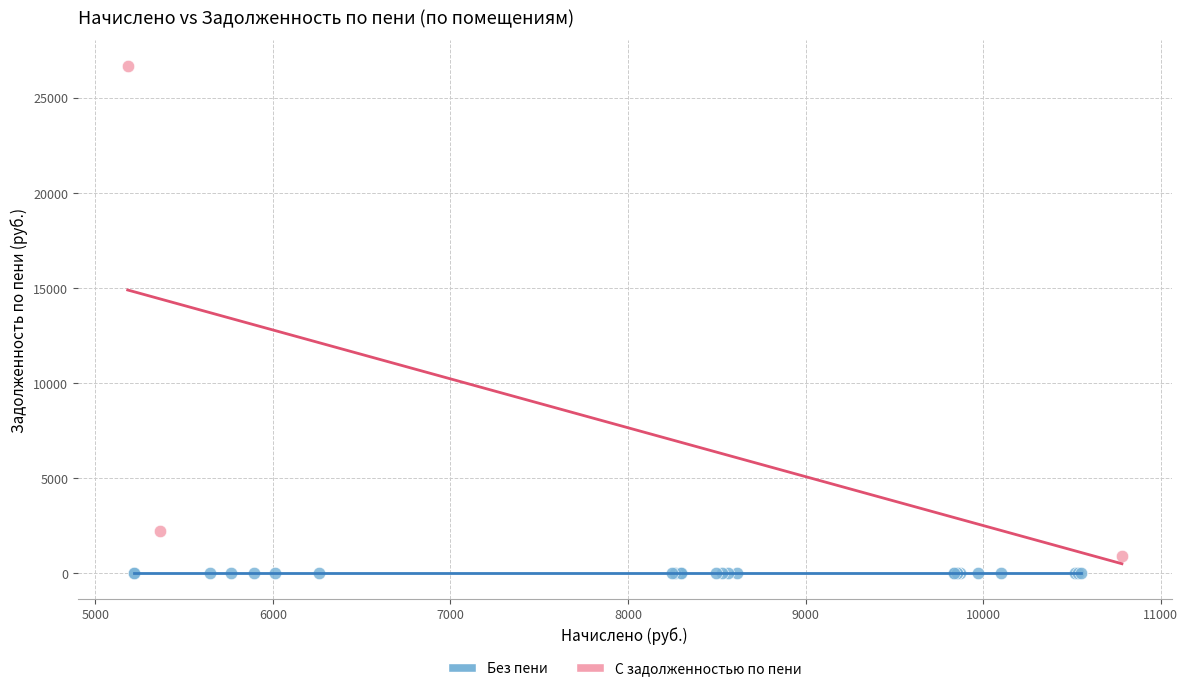

Which series reaches the maximum Y coordinate?

С задолженностью по пени